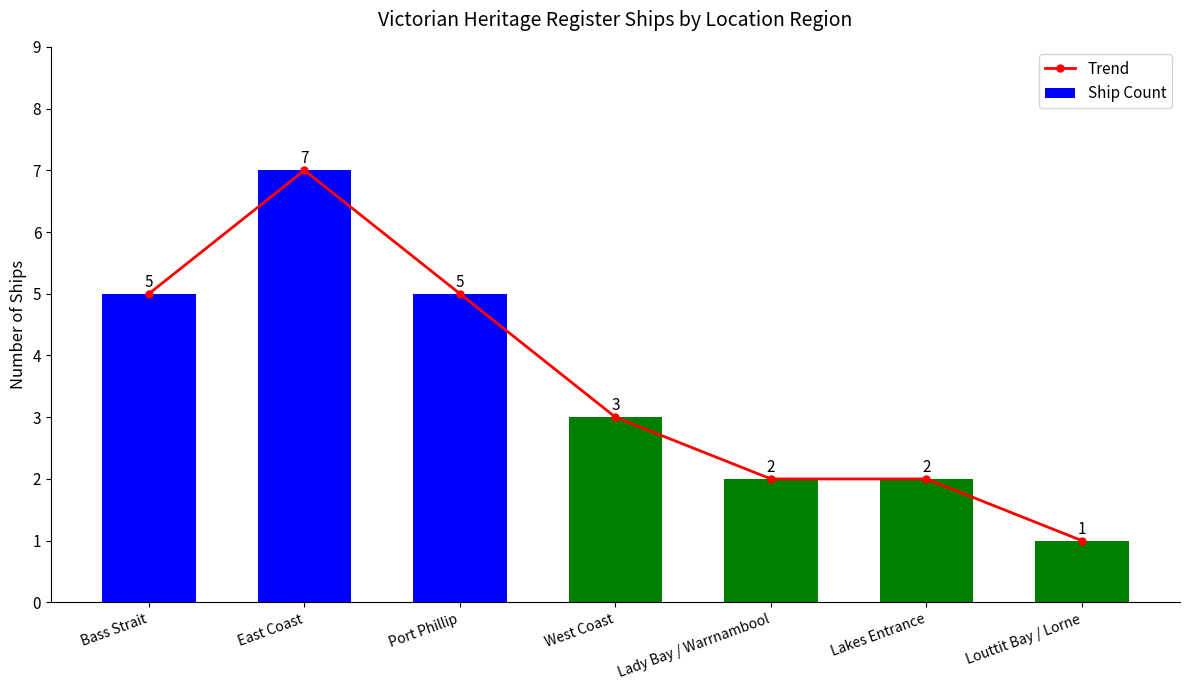

Which category has the highest value in the Ship Count series?

East Coast